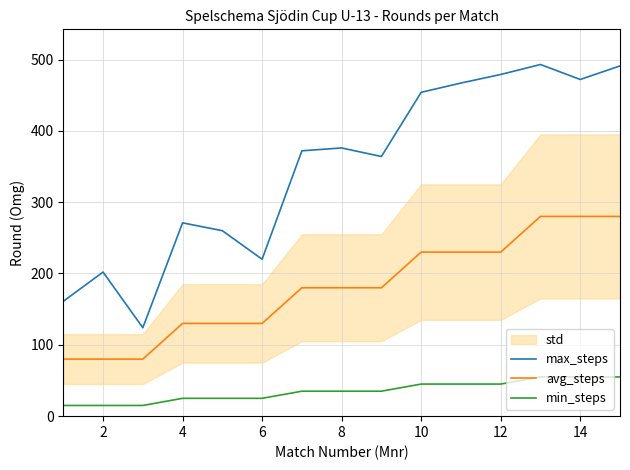

True or false: max_steps and avg_steps intersect in this chart.

False